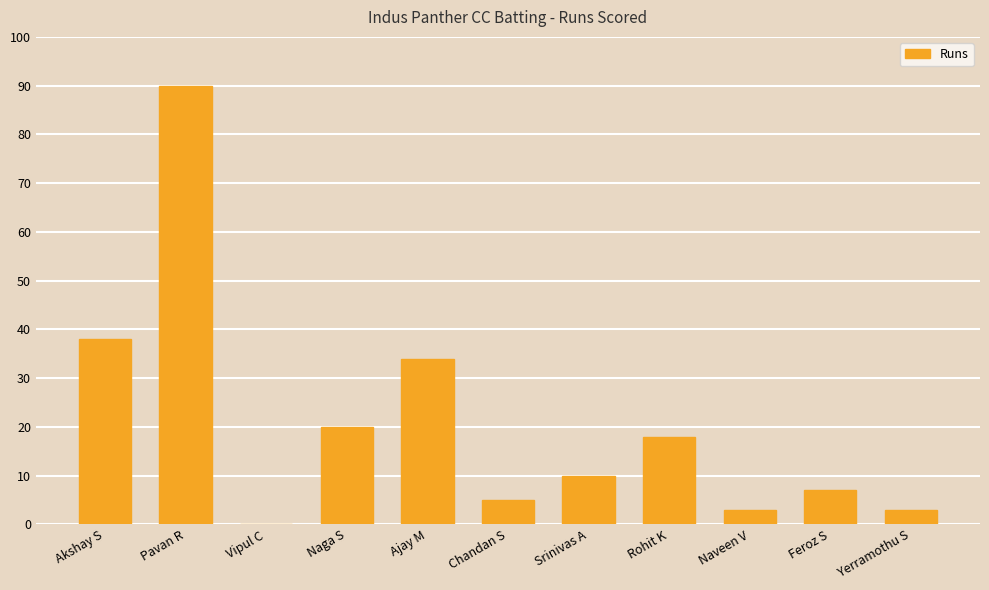

Which label corresponds to the largest value in the chart?

Pavan R